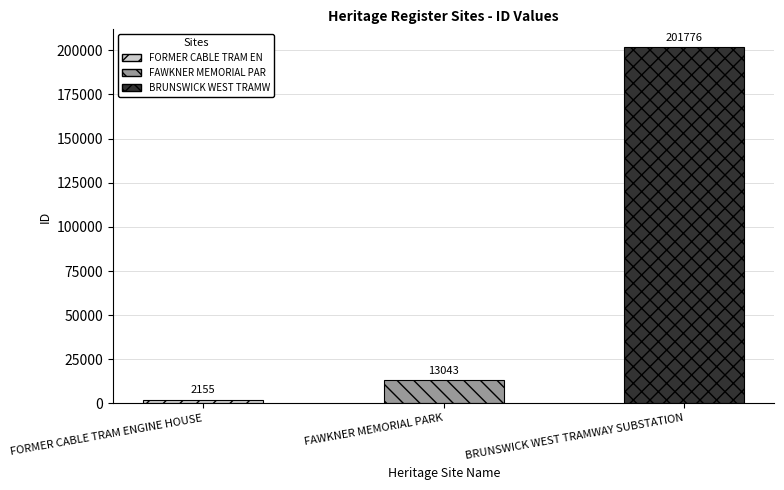

How many categories are shown in the chart?

3